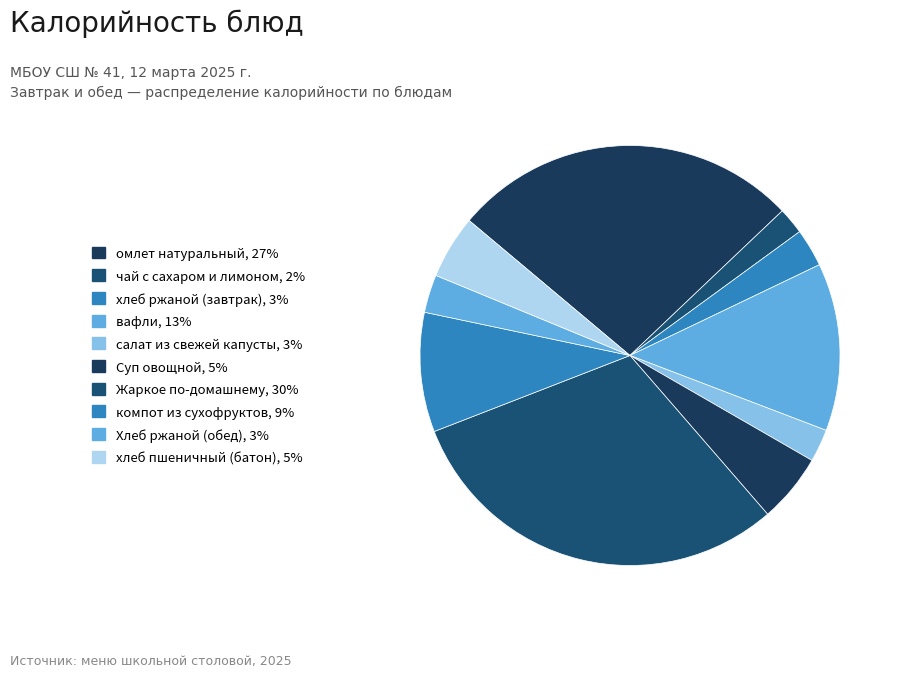

True or false: хлеб пшеничный (батон) accounts for 5% of the total.

True